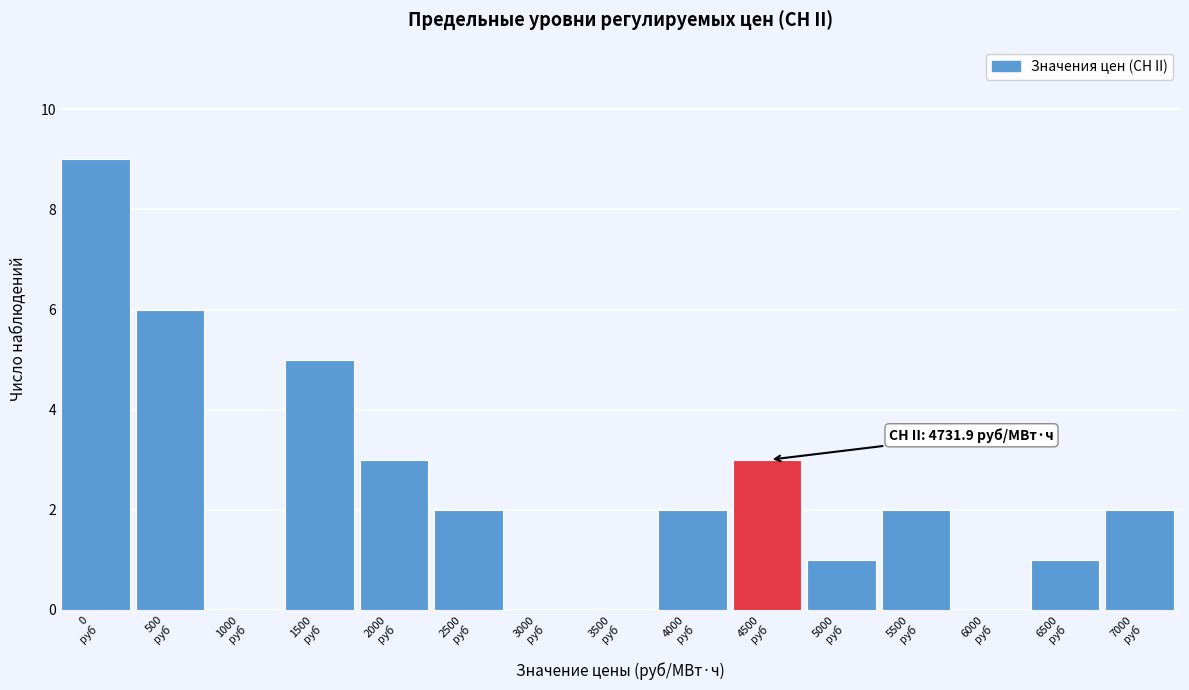

What is the maximum value shown in the chart?

9